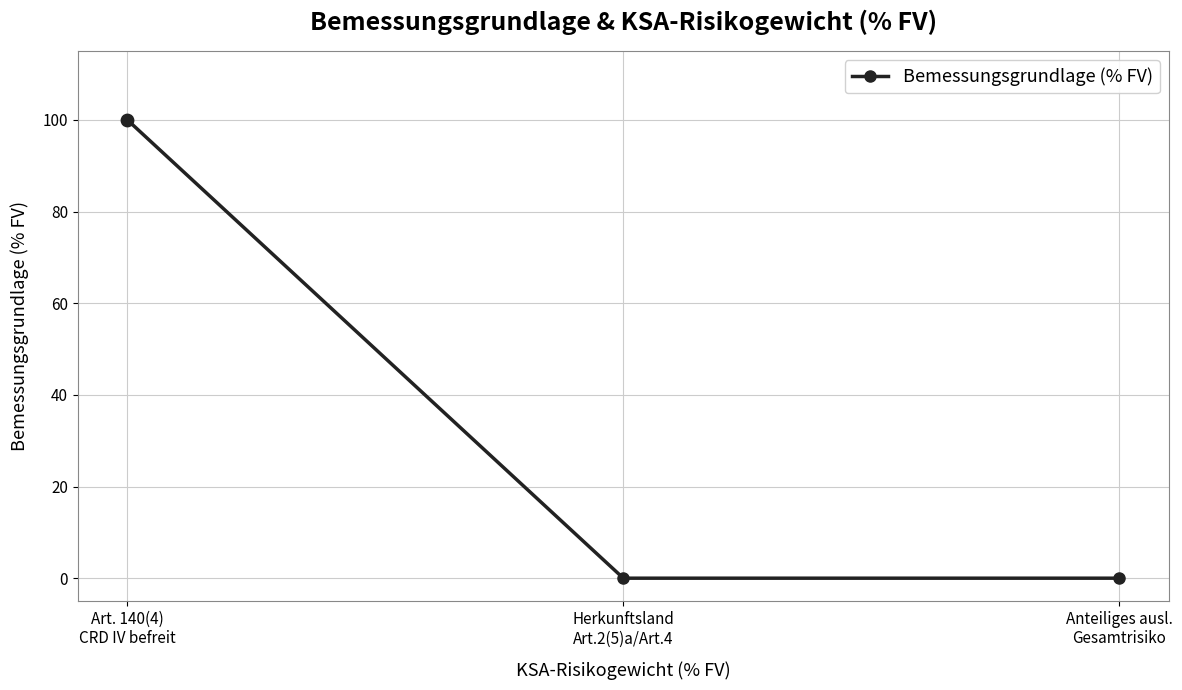

Between Herkunftsland
Art.2(5)a/Art.4 and Art. 140(4)
CRD IV befreit, which is larger?

Art. 140(4)
CRD IV befreit